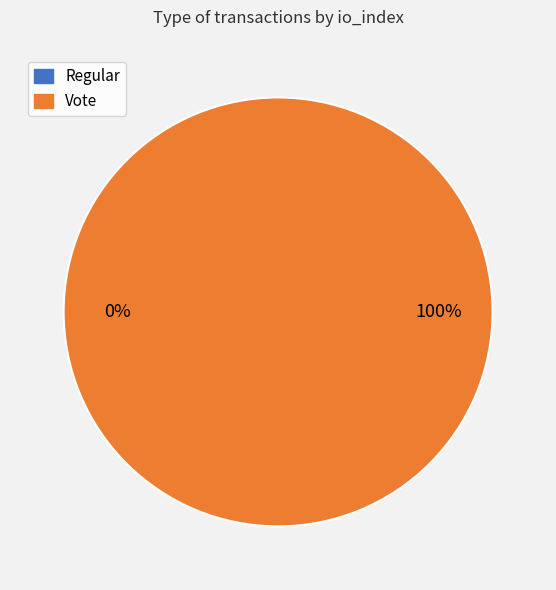

What percentage is NOT represented by Regular?

100.0%